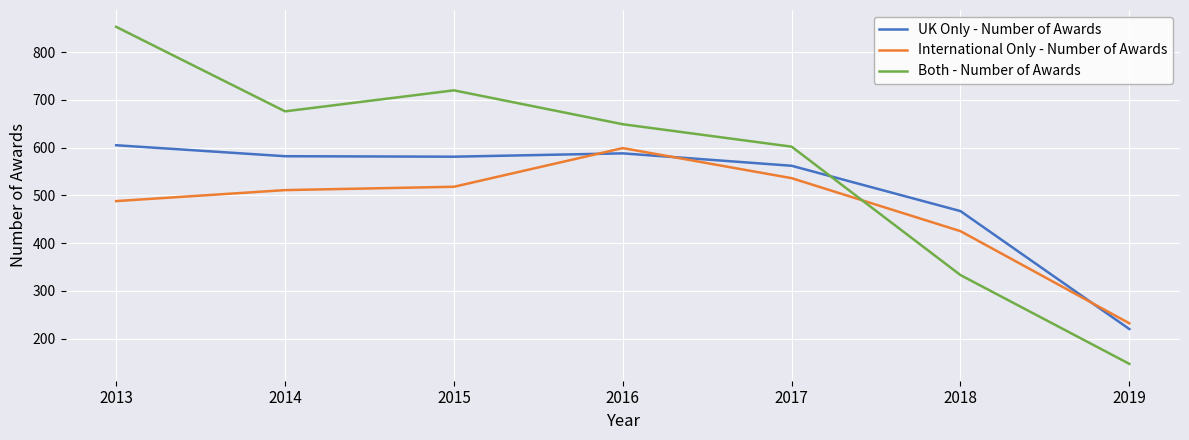

What is the spread (max minus min) of values at 2013?

365